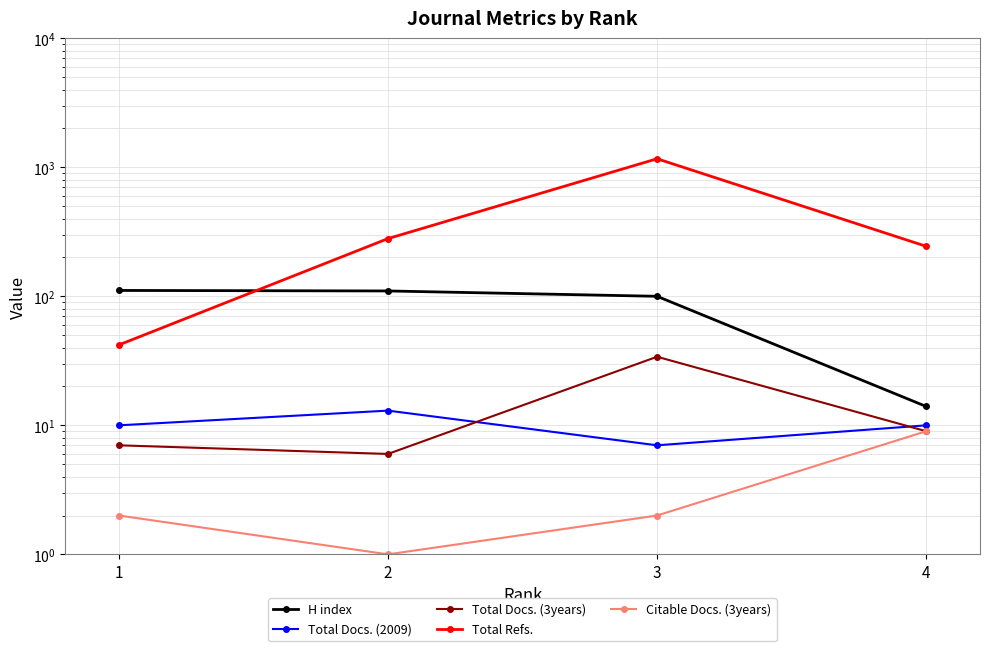

List the labels in order of Citable Docs. (3years) value, largest first.

4, 1, 3, 2